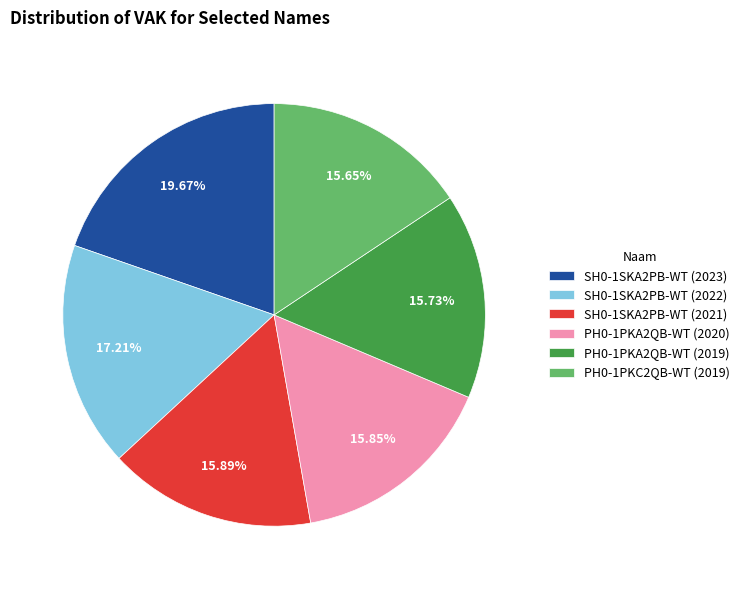

To the nearest percent, what portion does PH0-1PKA2QB-WT (2020) represent?

16%